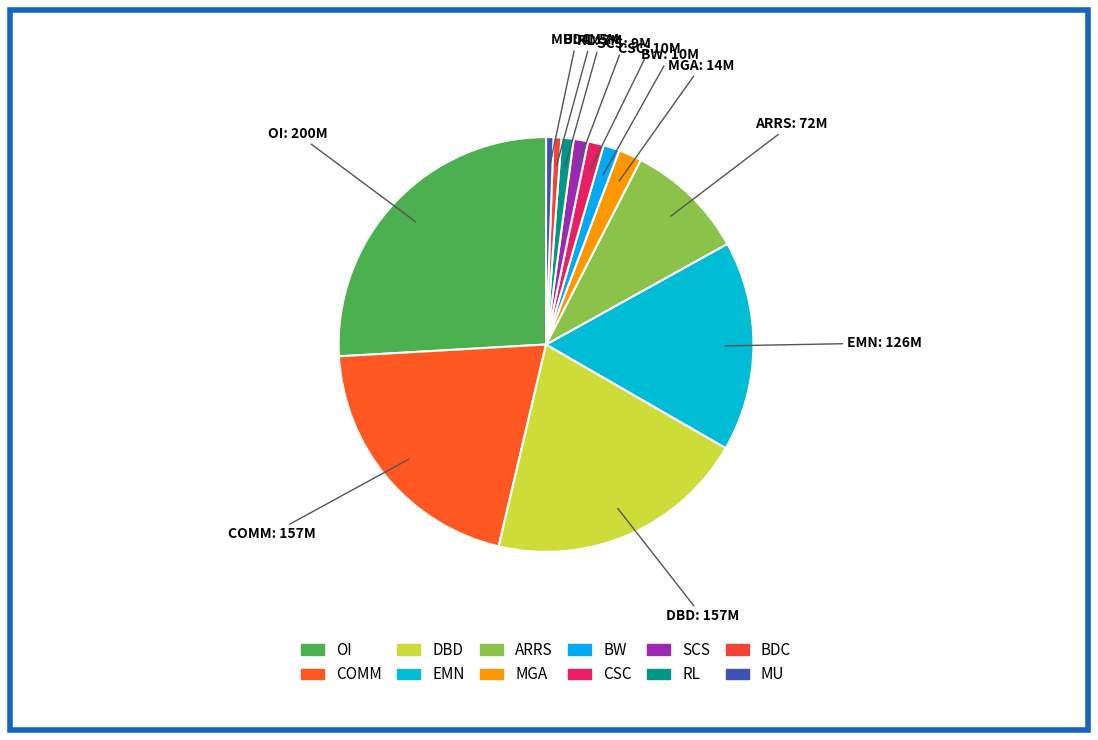

How many segments does this pie chart have?

12